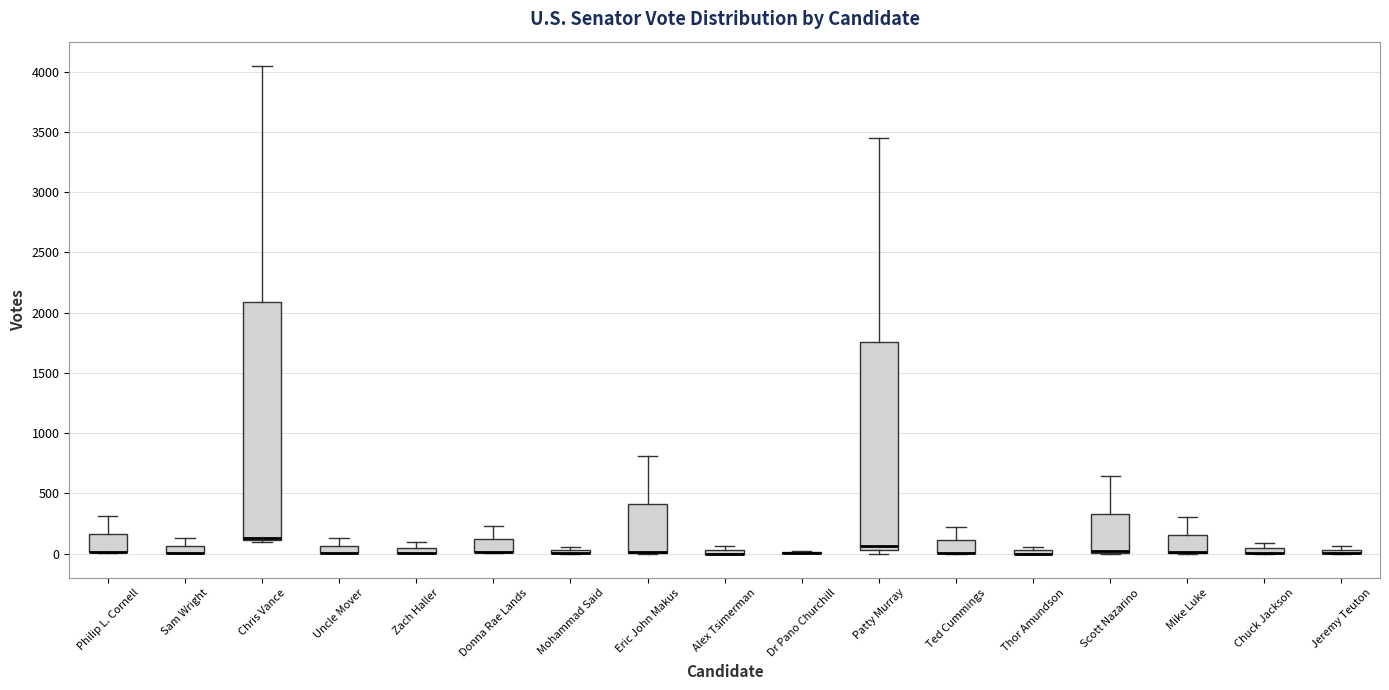

Where is the upper edge of the box for Mike Luke on the y-axis? The values are not printed on the chart, so give them approximately, as read against the axis.

150